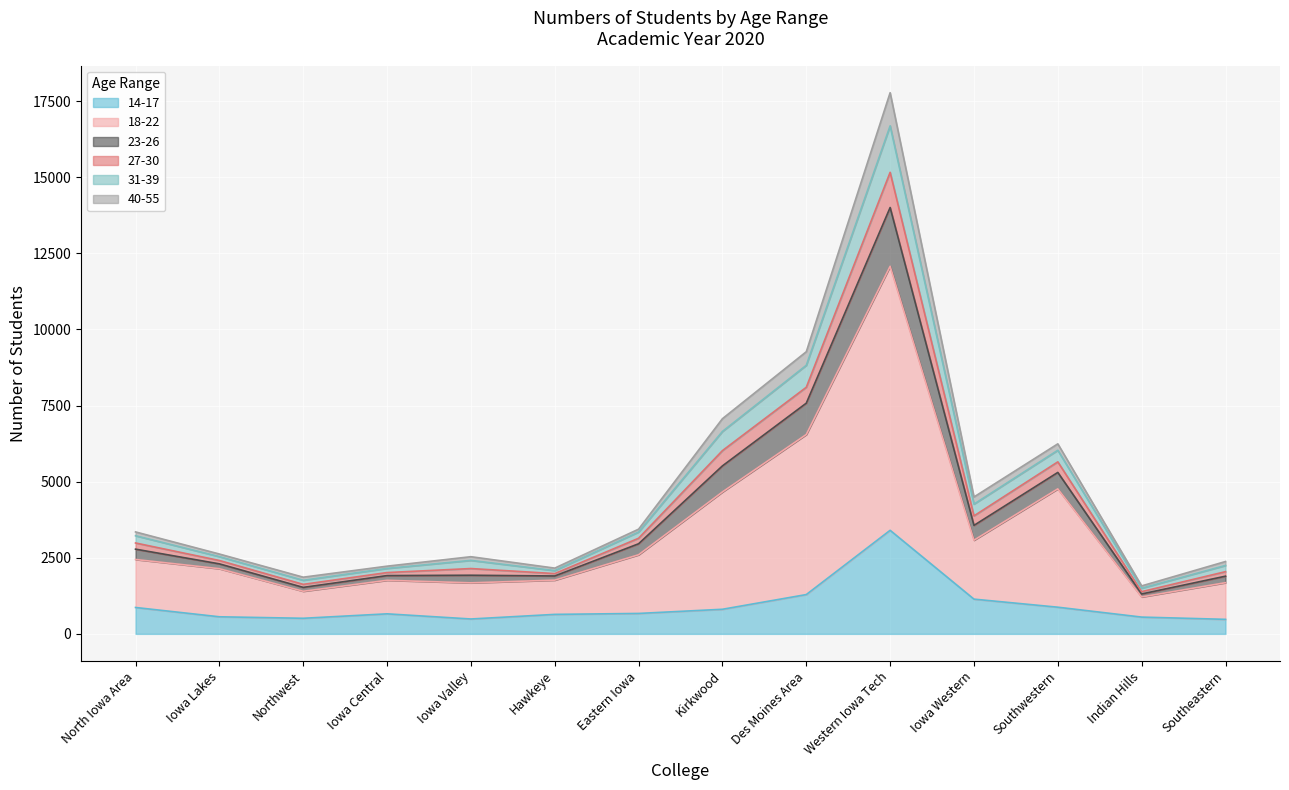

Reading right to left, what are all the values shown in this chart?

14-17 line: 477	551	876	1141	3402	1291	808	671	640	489	658	512	561	867
18-22 line: 1681	1213	4764	3077	12075	6549	4662	2599	1765	1676	1760	1400	2141	2444
23-26 line: 1895	1311	5304	3564	14007	7579	5519	2960	1902	1926	1915	1527	2300	2783
27-30 line: 2043	1387	5651	3876	15163	8101	6020	3141	1980	2146	2014	1626	2410	2986
31-39 line: 2247	1499	6032	4263	16690	8823	6650	3345	2078	2414	2150	1760	2537	3224
40-55 line: 2377	1576	6243	4498	17779	9269	7069	3440	2160	2535	2224	1862	2623	3349